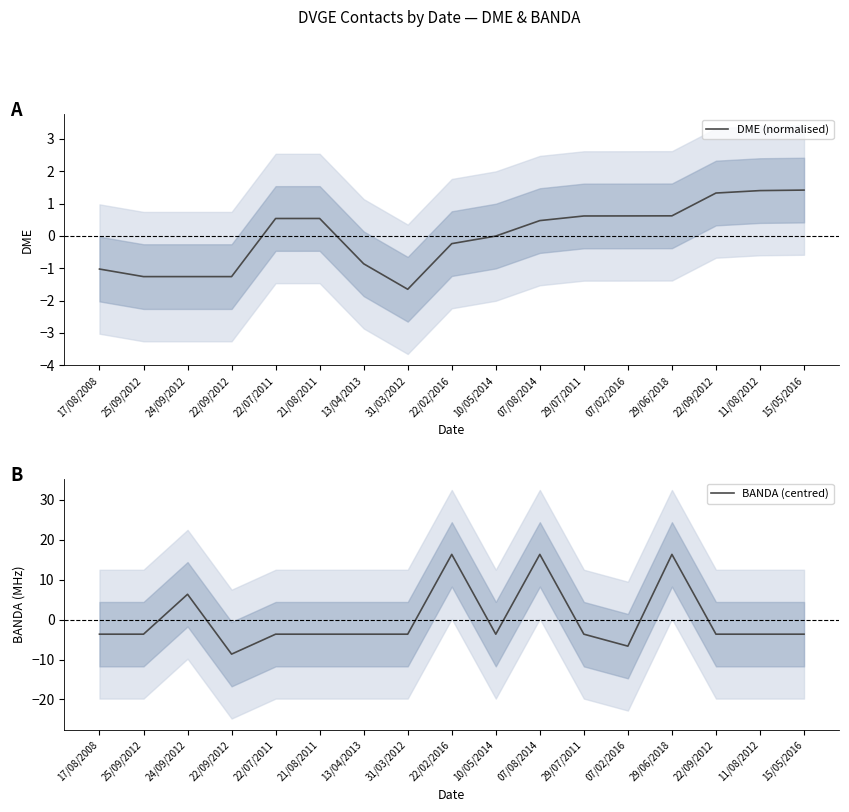

What is the difference between the highest and lowest values at 10/05/2014?

3.6